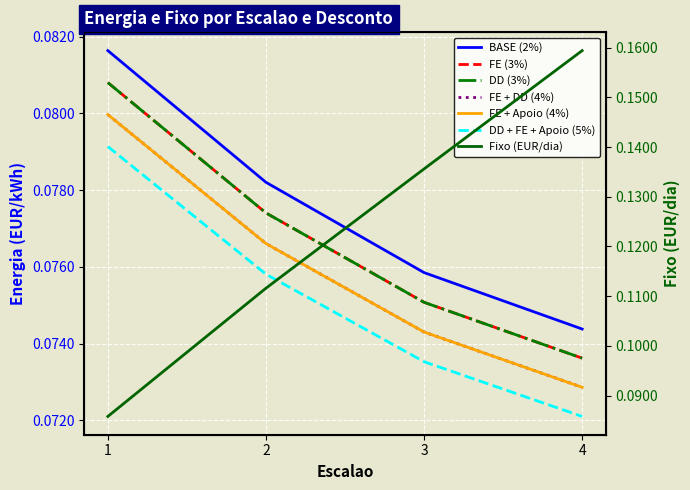

Which category has the lowest value in the DD + FE + Apoio (5%) series?

4